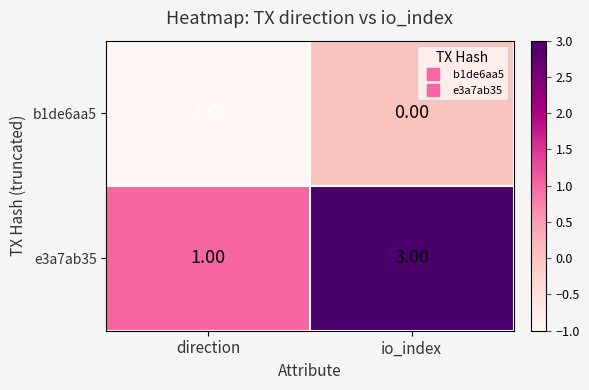

What is the spread (max minus min) of values at io_index?

3